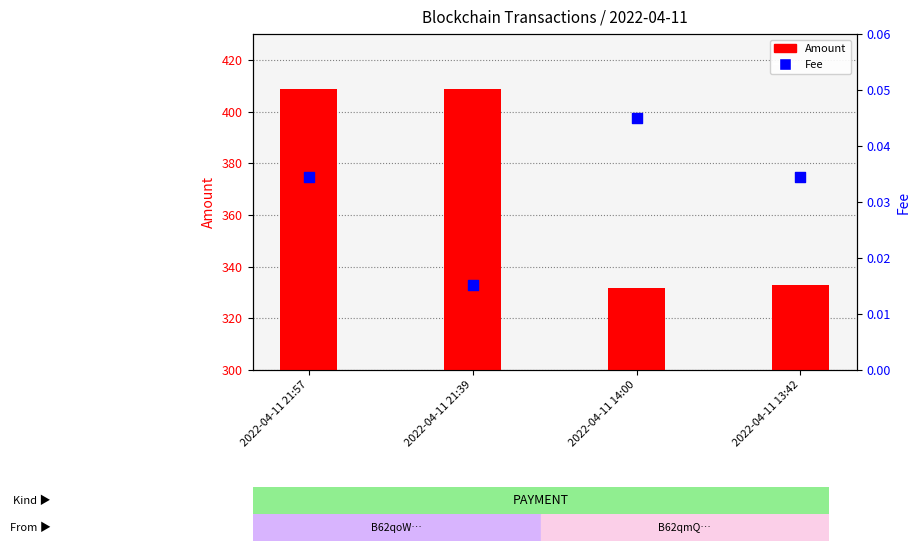

At which category is the sum across all series the highest?

2022-04-11 21:39